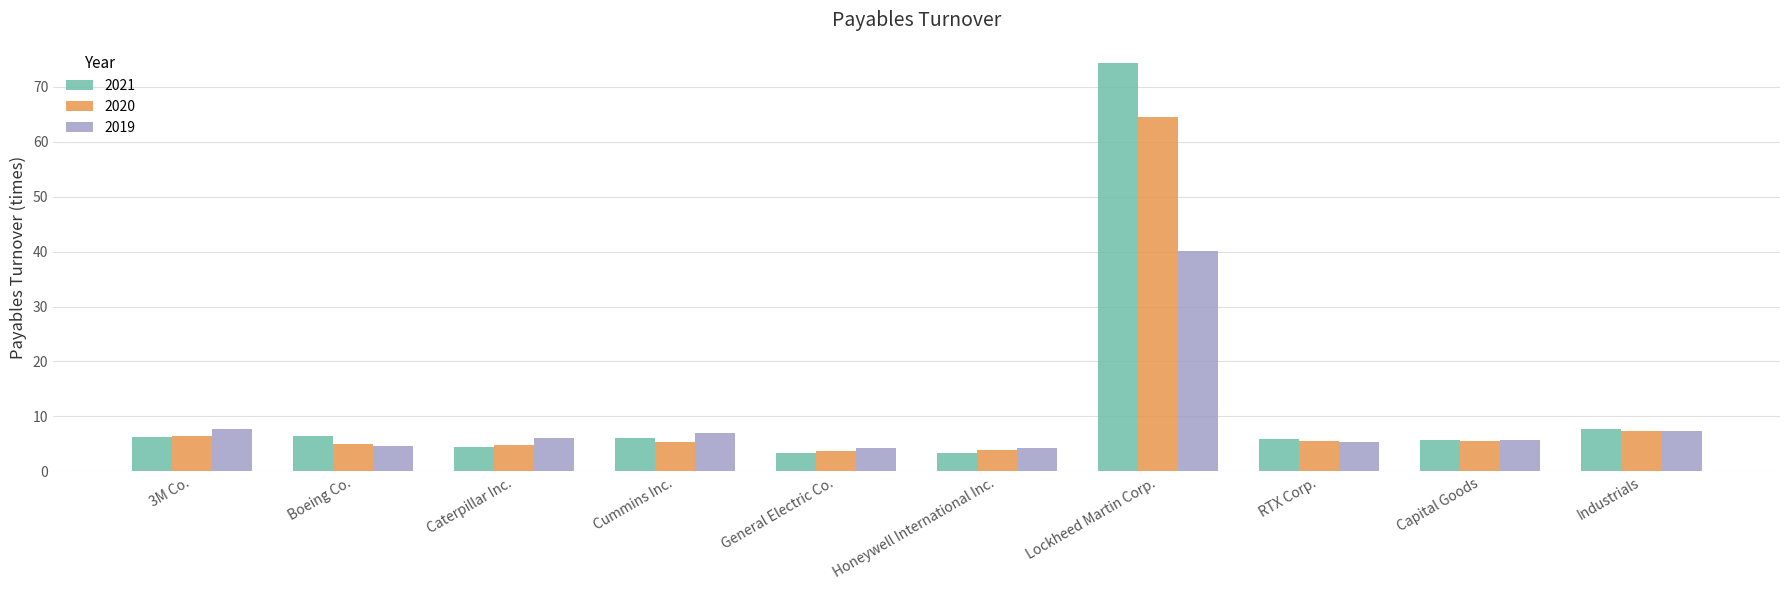

What is the difference between the 2019 values at Boeing Co. and Capital Goods?

1.0